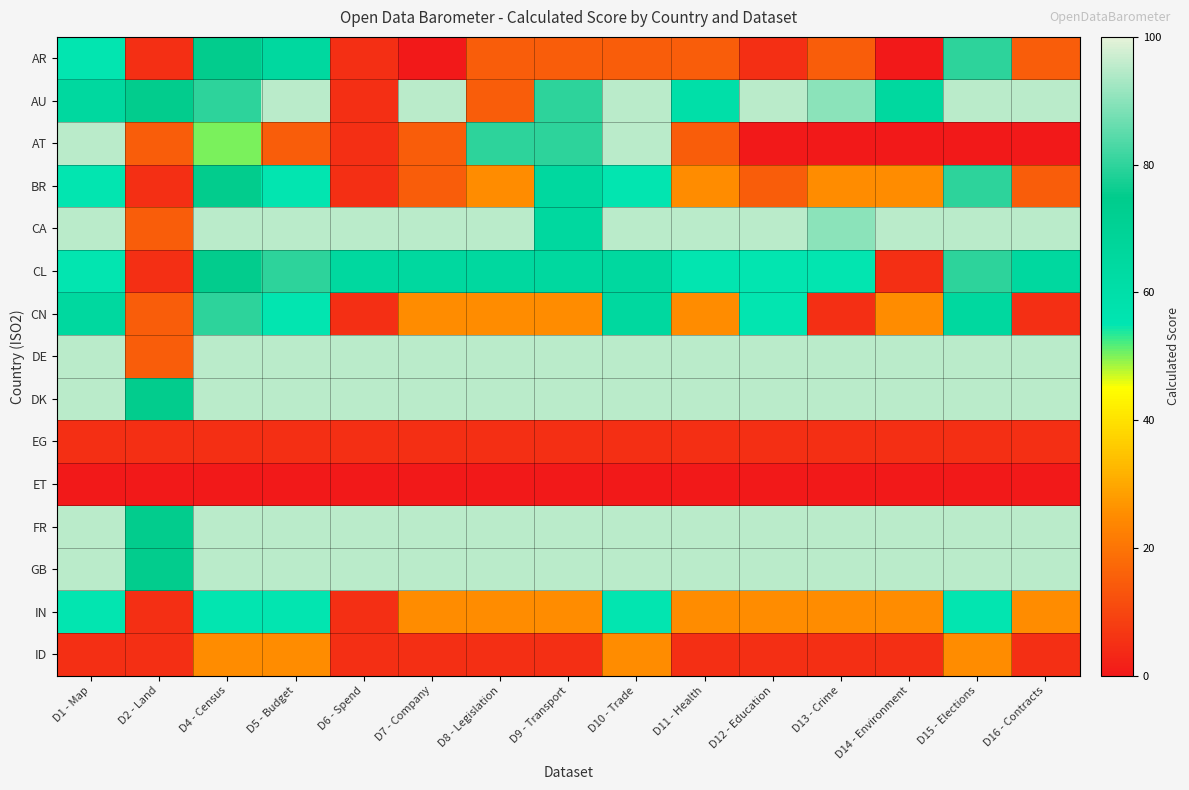

Which has a higher value, D10 - Trade or D1 - Map?

D1 - Map